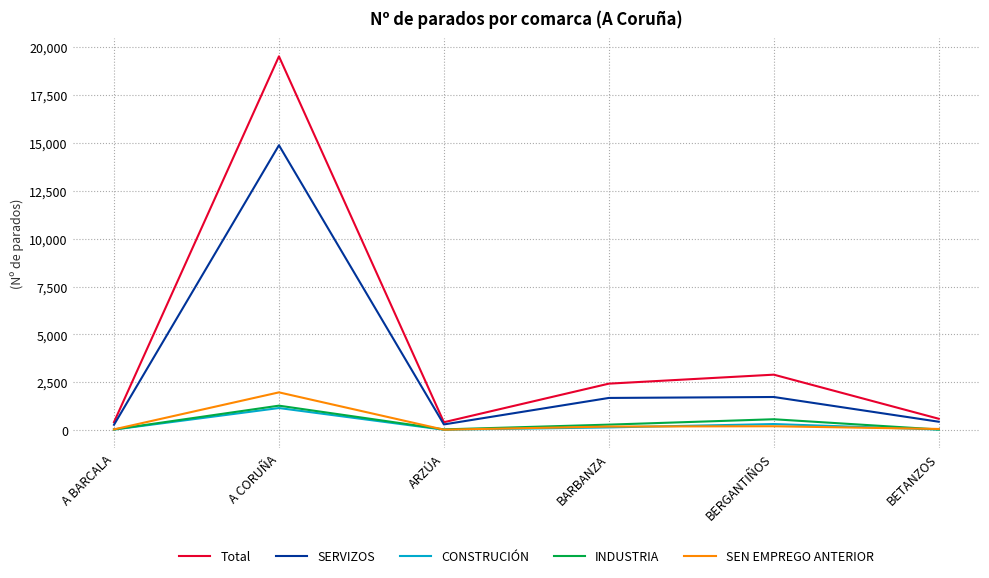

The Total series shows 2901 at BERGANTIÑOS. True or false?

True